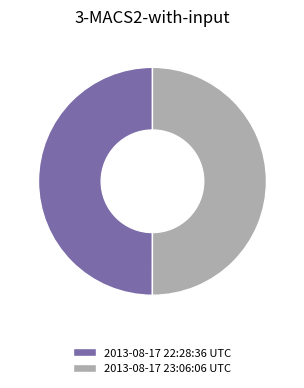

How many segments does this pie chart have?

2